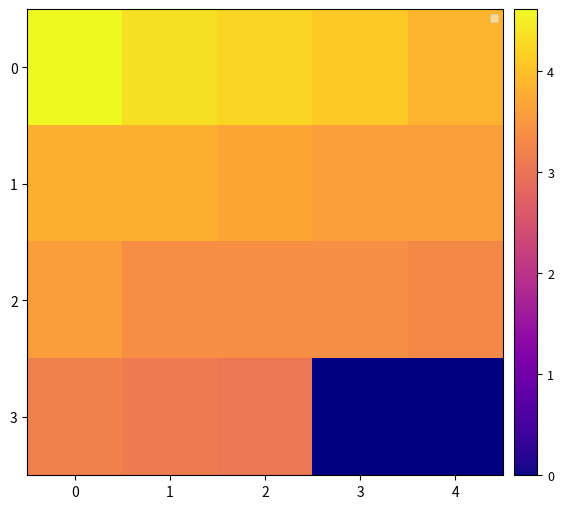

True or false: 0 has a value of 4.3 at 1.

True